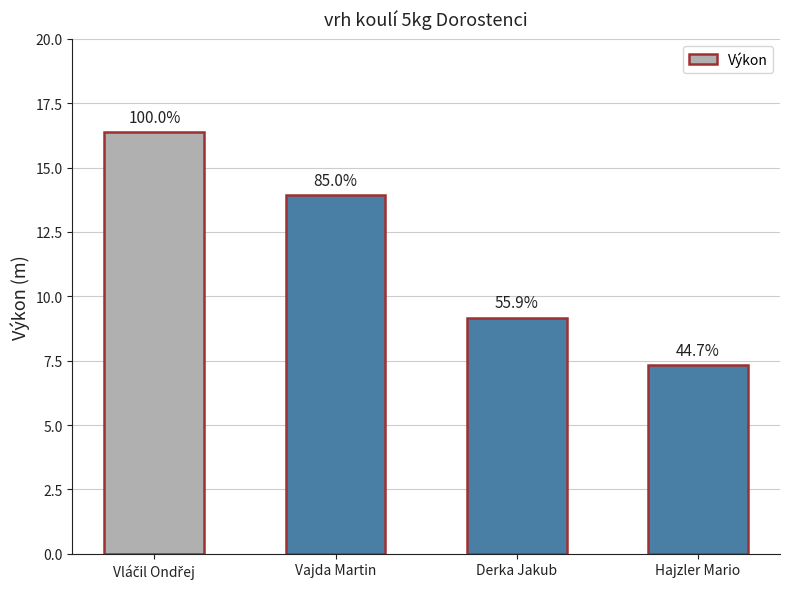

Reading left to right, list all the values displayed in this chart.

Vláčil Ondřej=16.4	Vajda Martin=13.9	Derka Jakub=9.2	Hajzler Mario=7.3